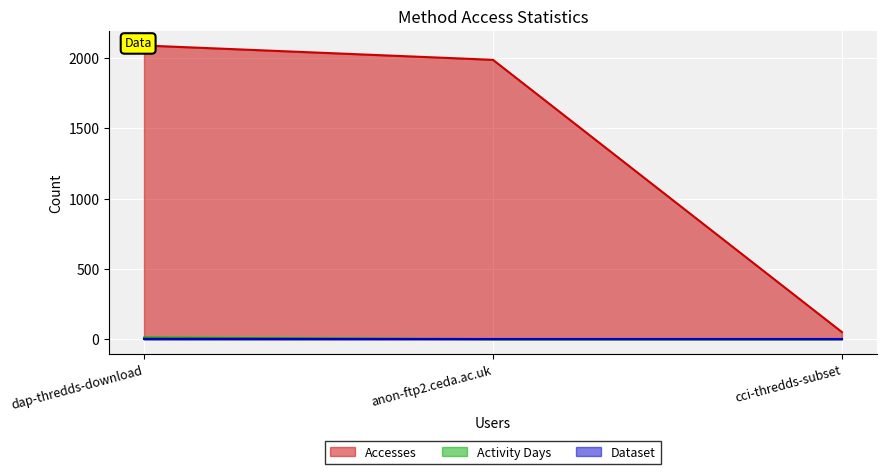

List the labels in order of Activity Days value, largest first.

dap-thredds-download, anon-ftp2.ceda.ac.uk, cci-thredds-subset